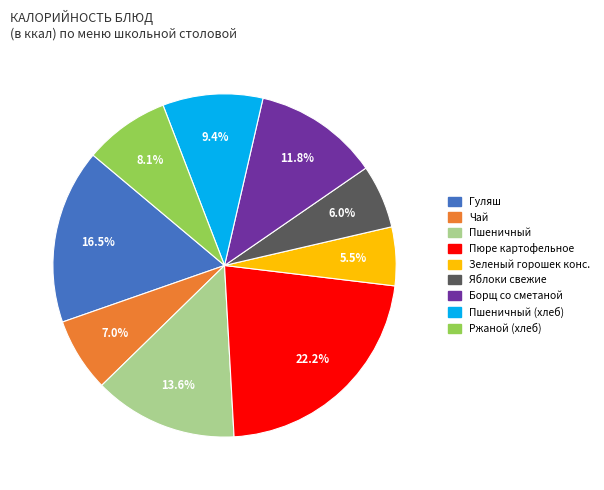

How many segments does this pie chart have?

9